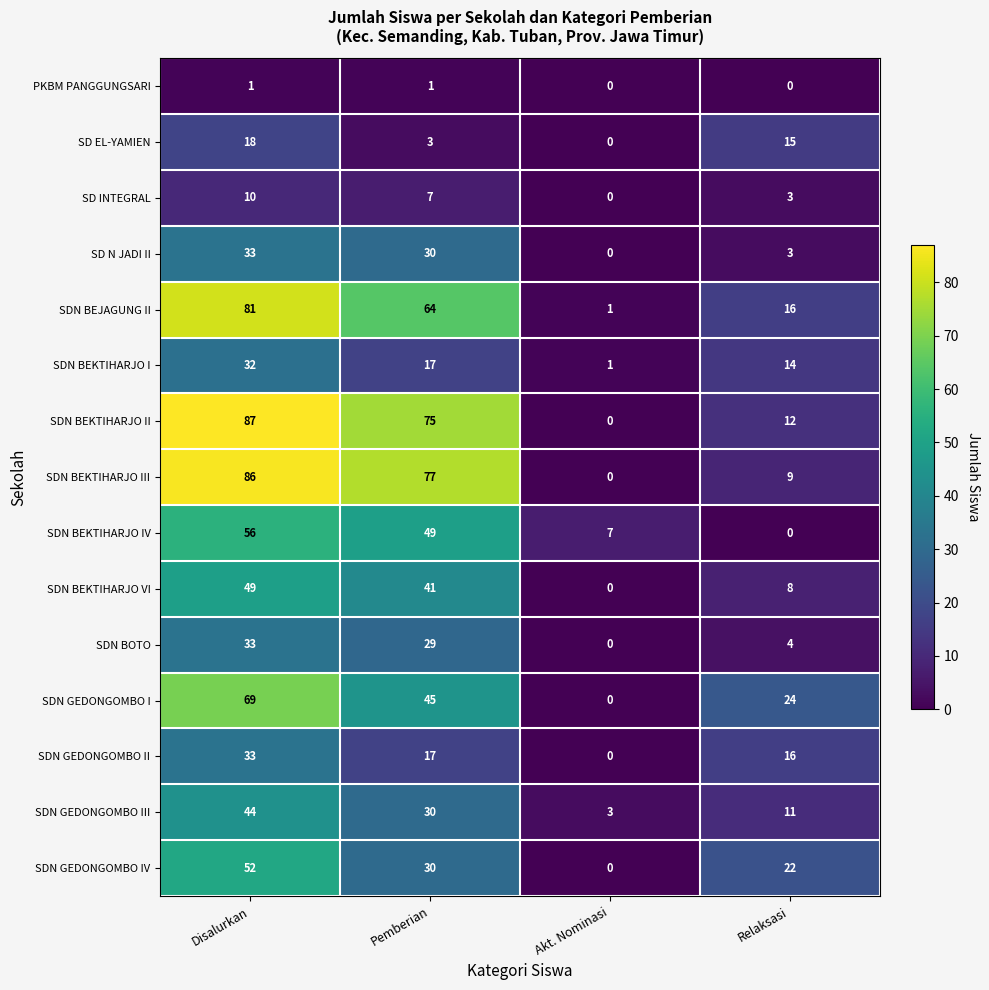

Which series has the widest spread of values?

SDN BEKTIHARJO II